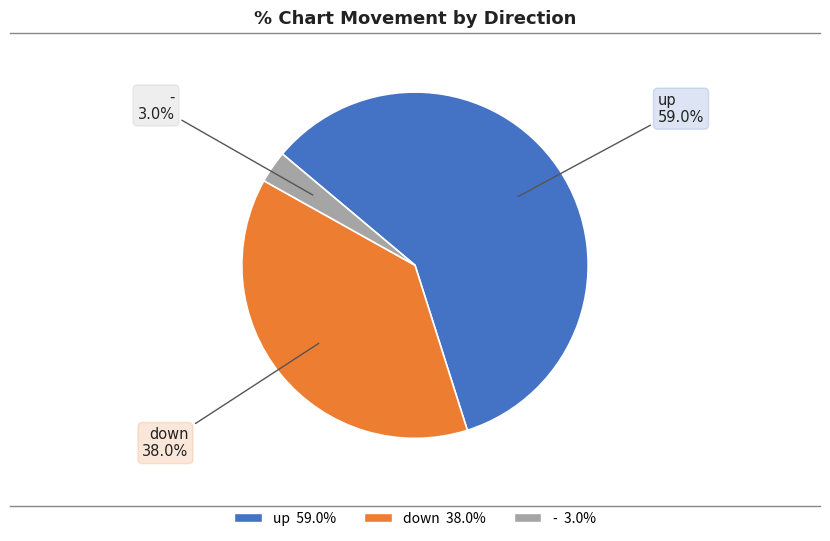

Count the number of slices in the pie.

3